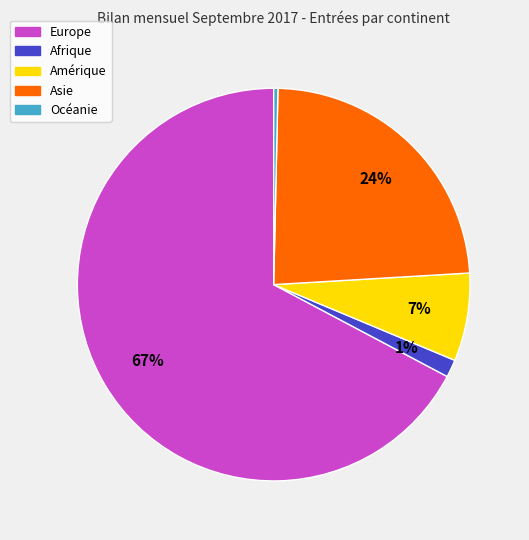

Which slice is the smallest?

Océanie